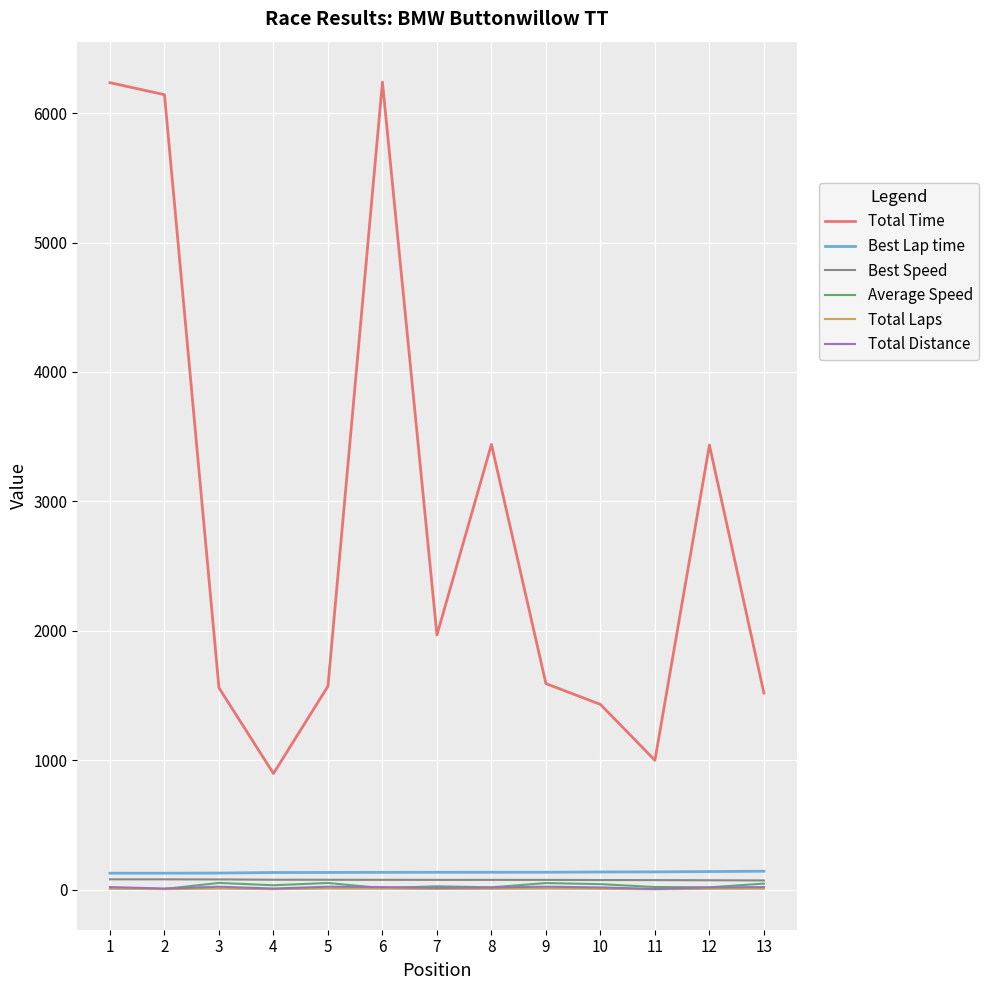

What is the total value across all series at 10?

1706.4